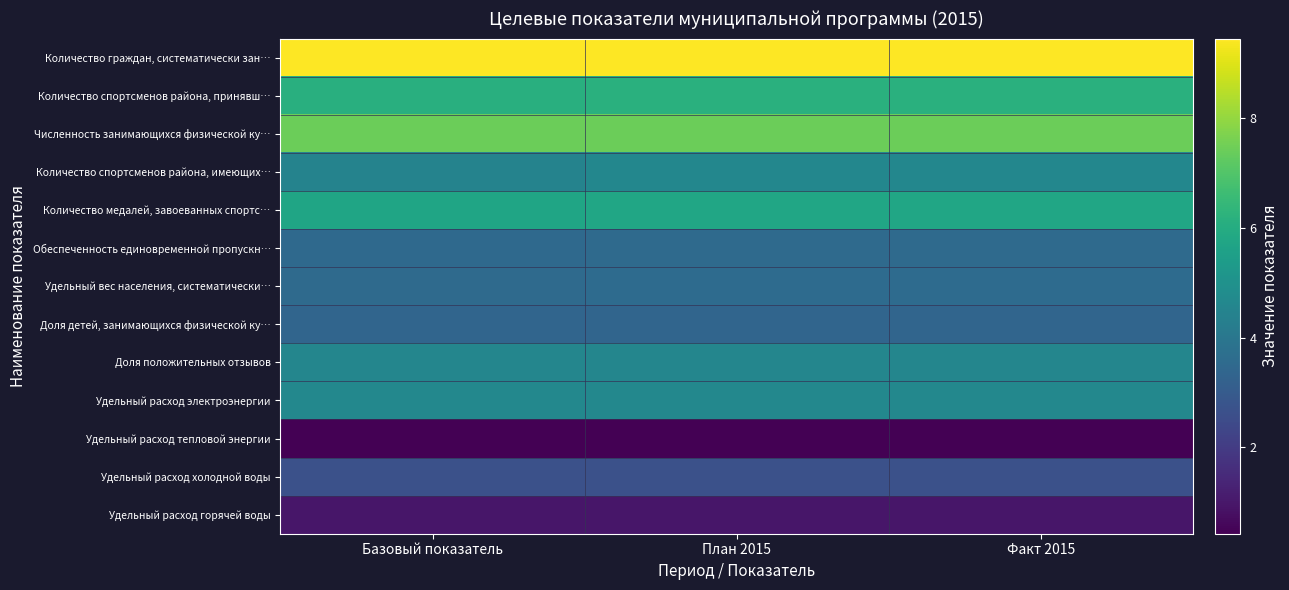

Rank the series at Факт 2015 from highest to lowest value.

Количество граждан, систематически зан…, Численность занимающихся физической ку…, Количество спортсменов района, принявш…, Количество медалей, завоеванных спортс…, Удельный расход электроэнергии, Количество спортсменов района, имеющих…, Доля положительных отзывов, Удельный вес населения, систематически…, Обеспеченность единовременной пропускн…, Доля детей, занимающихся физической ку…, Удельный расход холодной воды, Удельный расход горячей воды, Удельный расход тепловой энергии